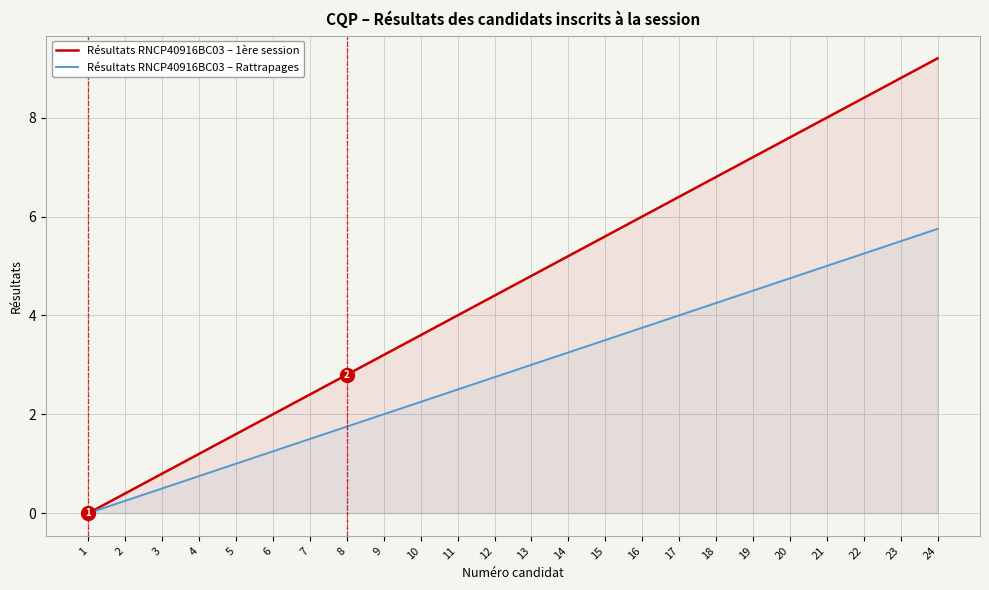

Read the Résultats RNCP40916BC03 – Rattrapages value at 10.

2.2